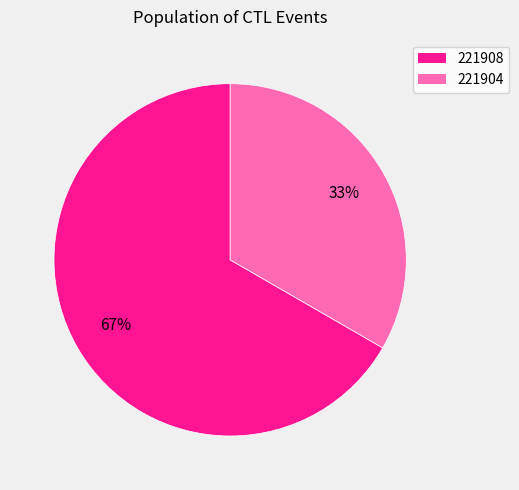

Is the sum of 221908 and 221904 greater than half?

Yes